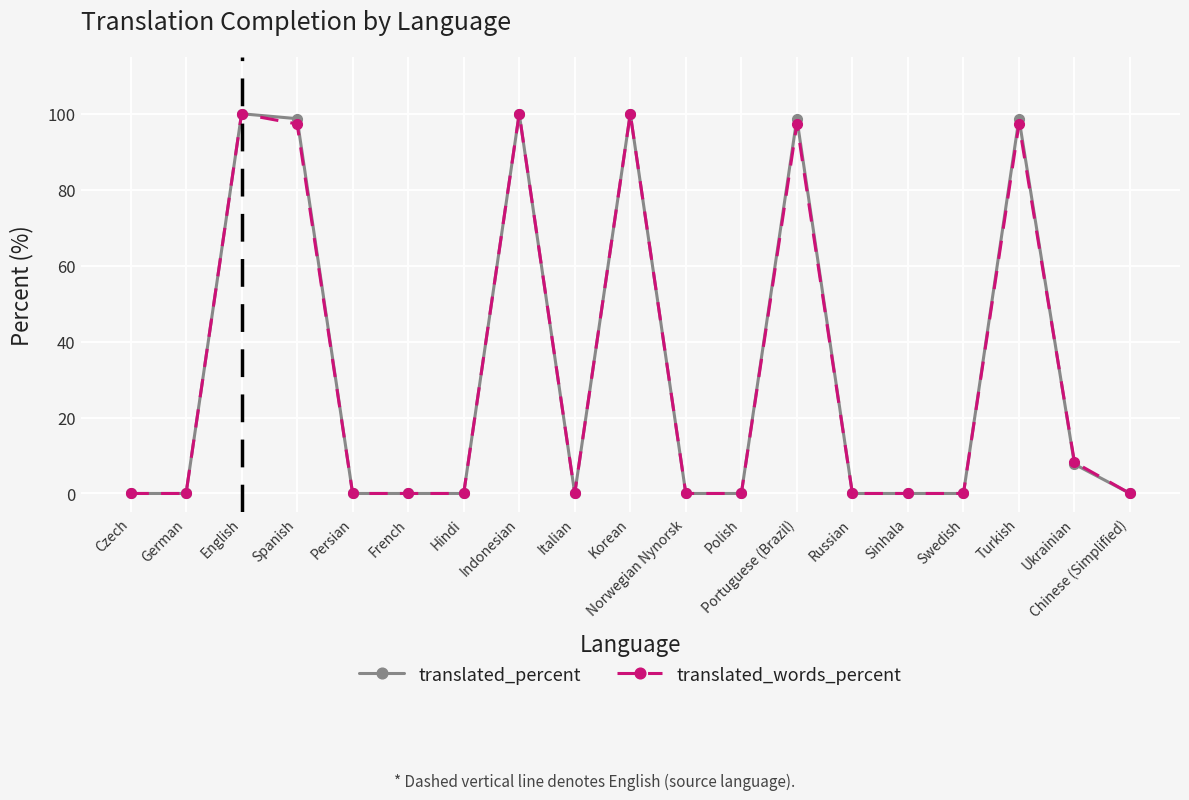

Is the value of translated_percent at Spanish greater than the value of translated_words_percent at Russian?

Yes